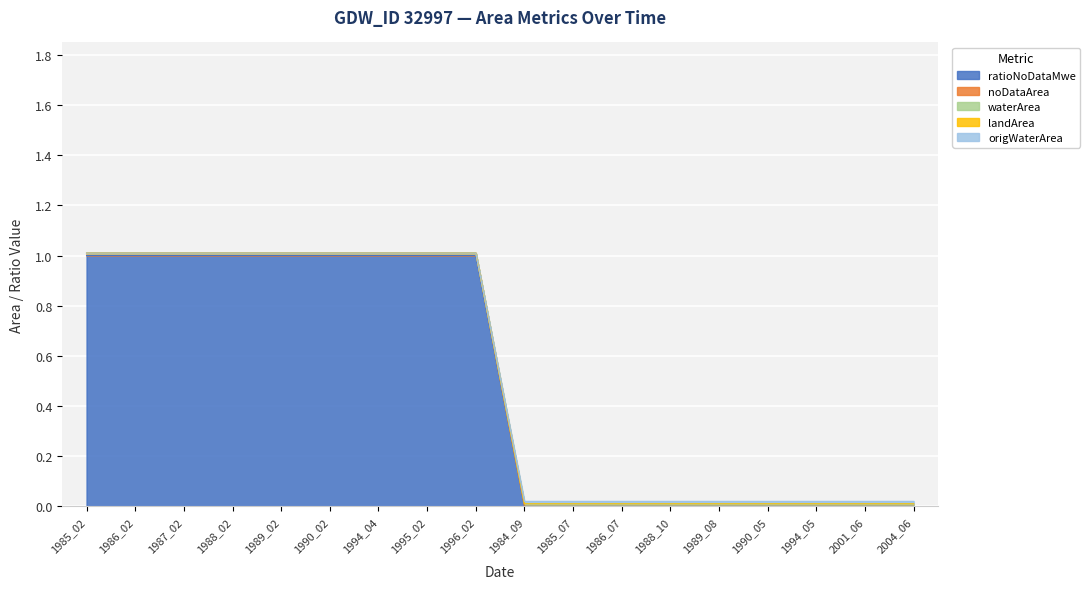

True or false: ratioNoDataMwe and waterArea intersect in this chart.

False